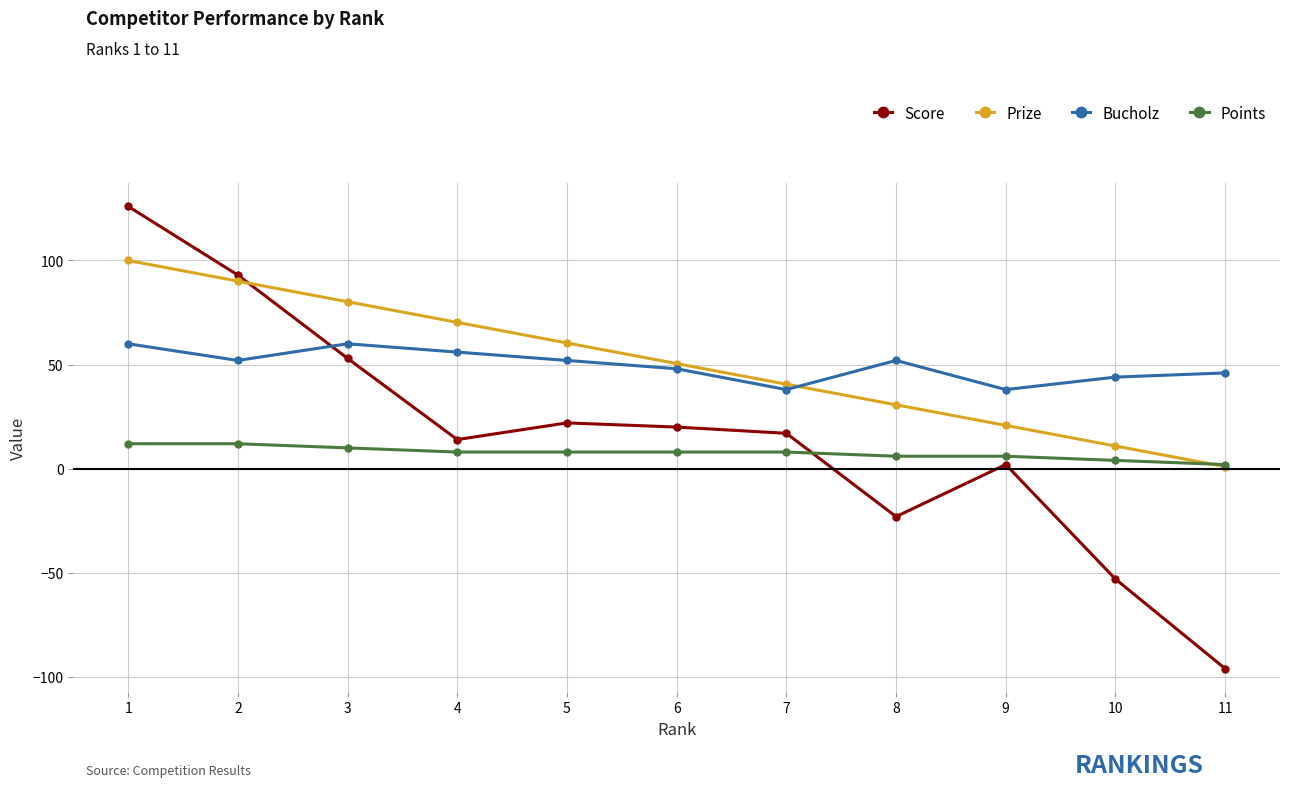

At which category is the sum across all series the highest?

1